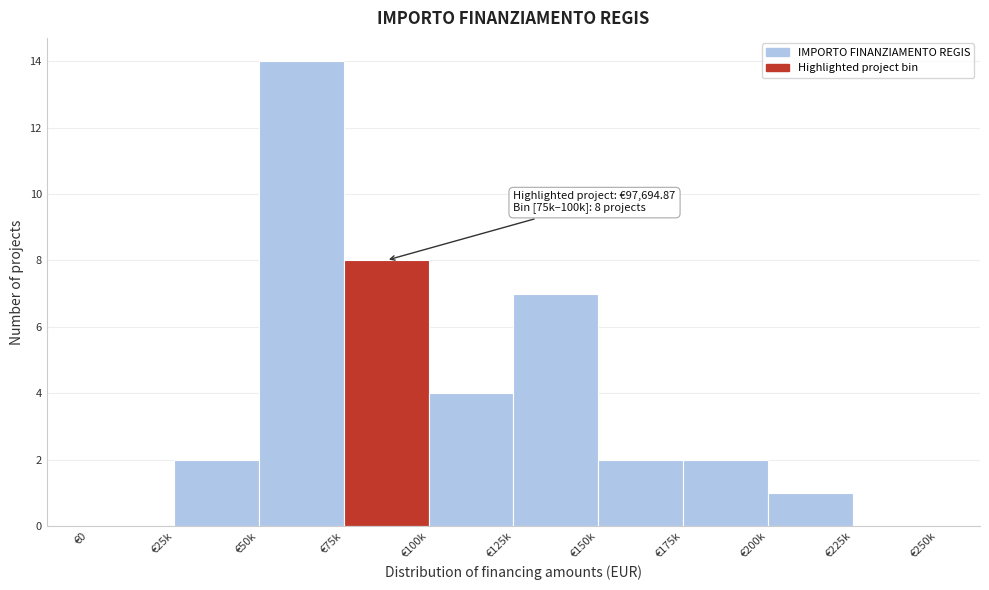

Reading left to right, what are all the values shown in this chart?

€0=0	€25k=2	€50k=14	€75k=8	€100k=4	€125k=7	€150k=2	€175k=2	€200k=1	€225k=0